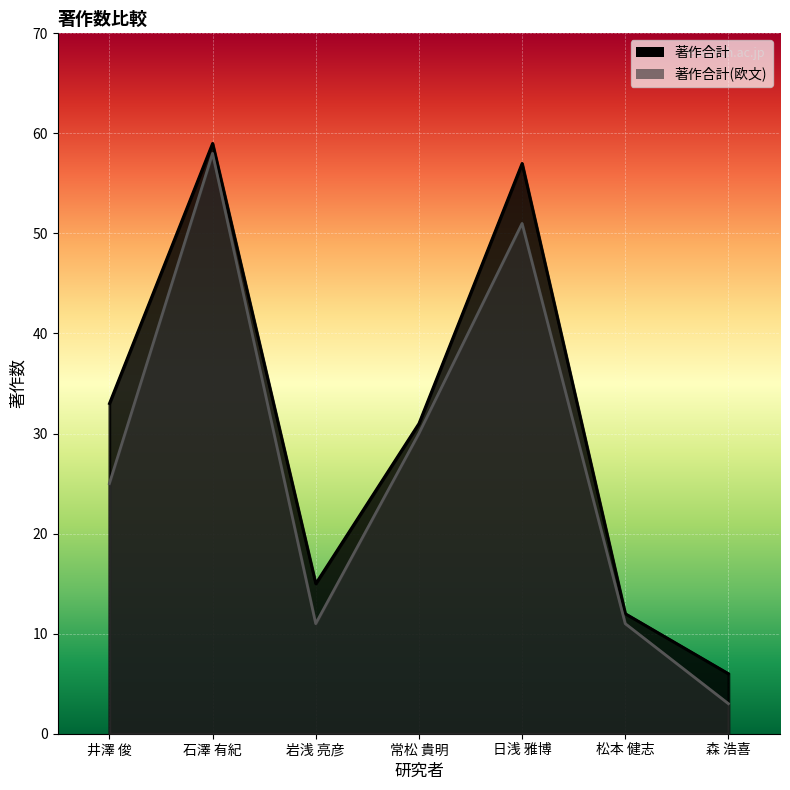

Reading left to right, extract all data points from this chart.

著作合計: 33	59	15	31	57	12	6
著作合計(欧文): 25	58	11	30	51	11	3